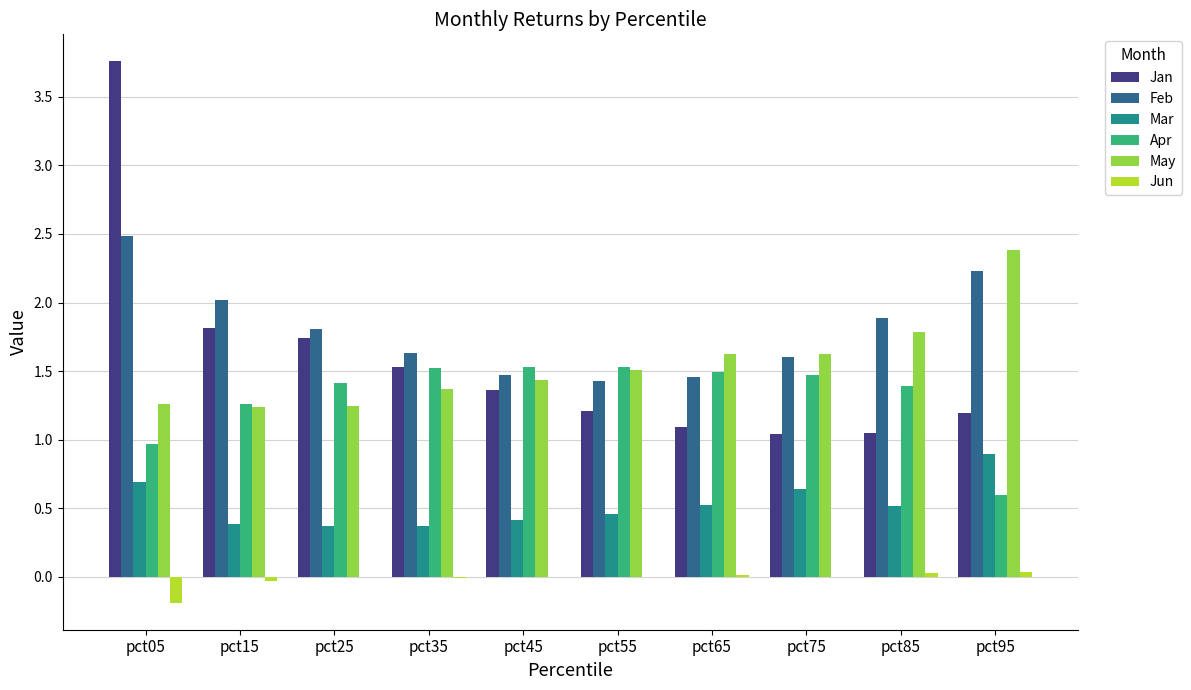

Which series has the largest total across all categories?

Feb